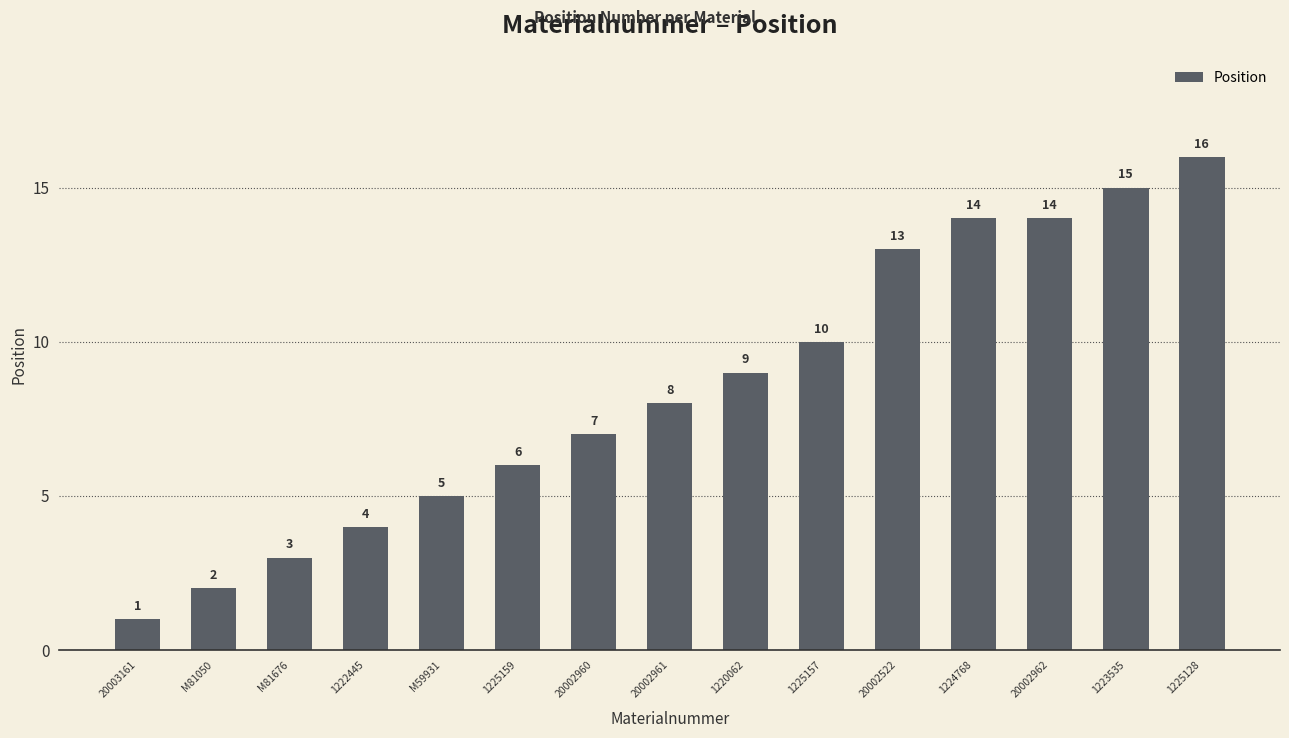

Reading left to right, extract all data points from this chart.

20003161=1	M81050=2	M81676=3	1222445=4	M59931=5	1225159=6	20002960=7	20002961=8	1220062=9	1225157=10	20002522=13	1224768=14	20002962=14	1223535=15	1225128=16